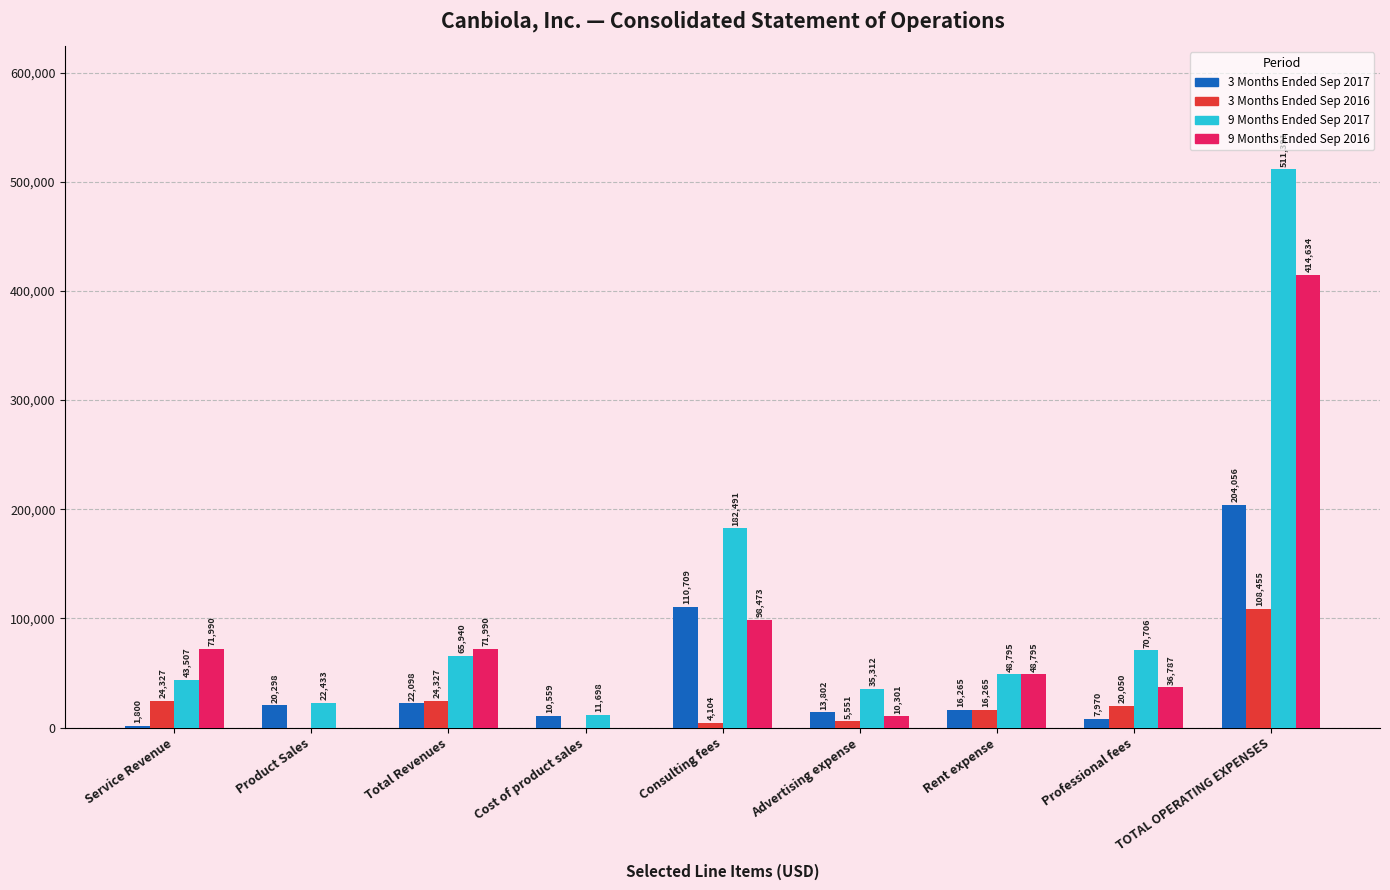

What is the average value of the 3 Months Ended Sep 2016 series?

22564